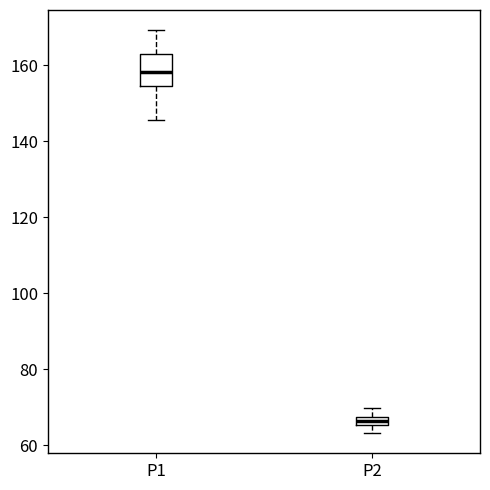

Which box is the tallest, from its lower edge to its upper edge?

P1